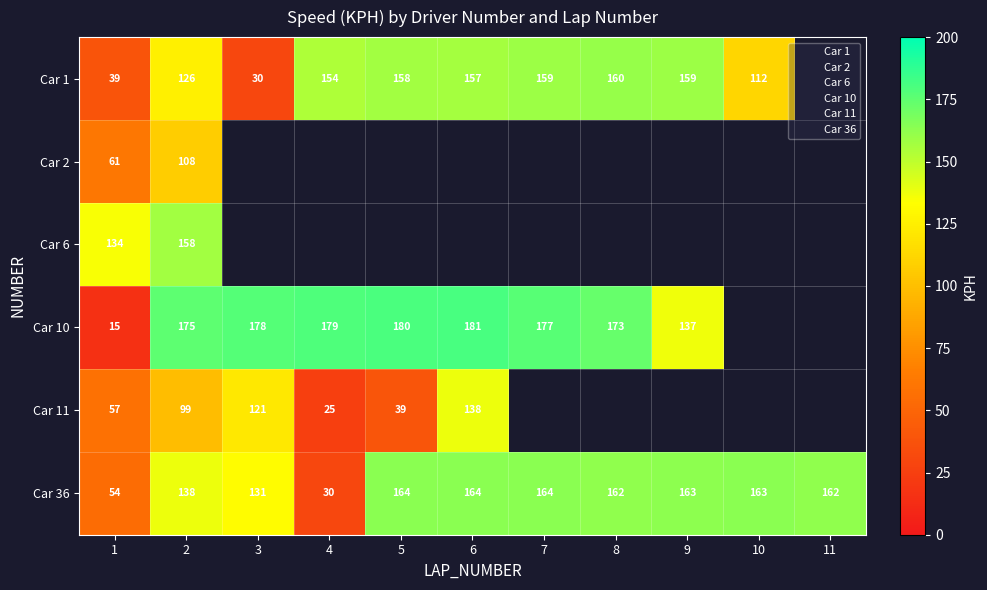

Which series changed the most between 1 and 7?

Car 10